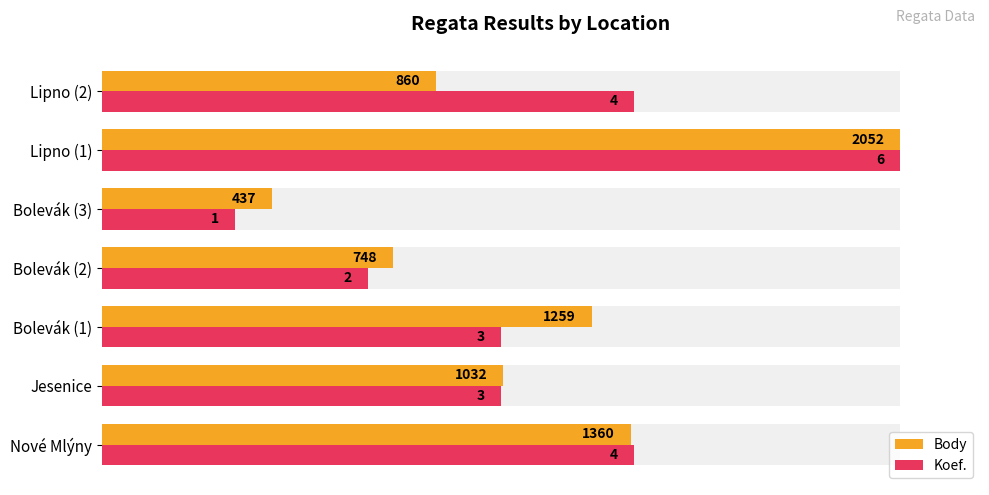

The Body series shows 89.0 at Nové Mlýny. True or false?

False